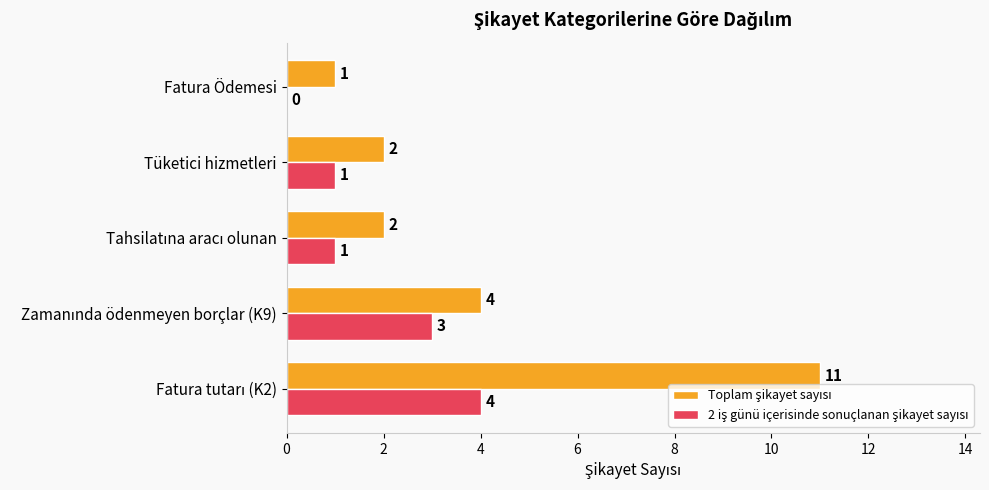

What is the greatest value displayed?

11